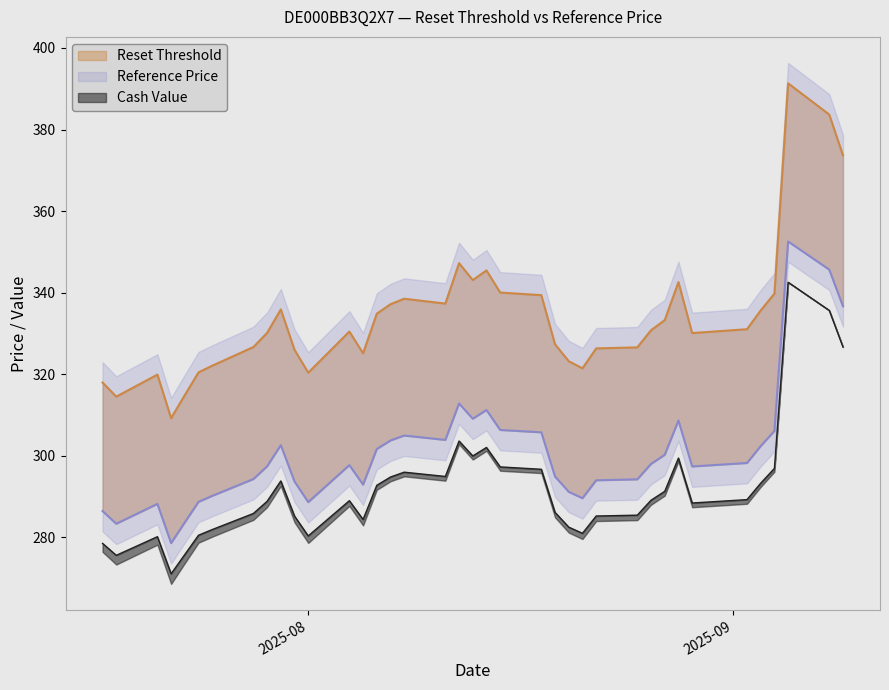

Which series has the largest total across all categories?

Reset Threshold